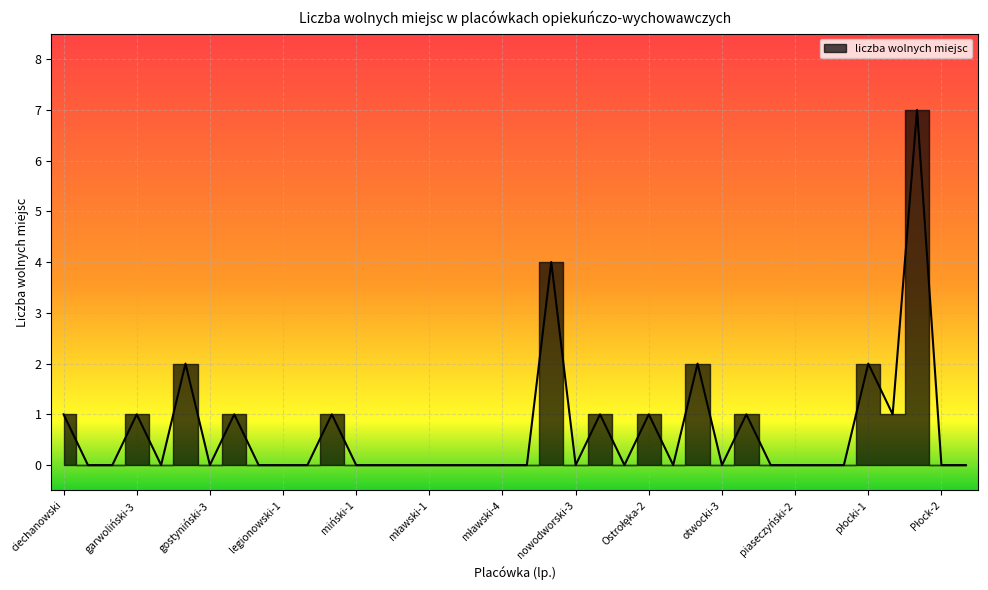

How many values are above zero?

13